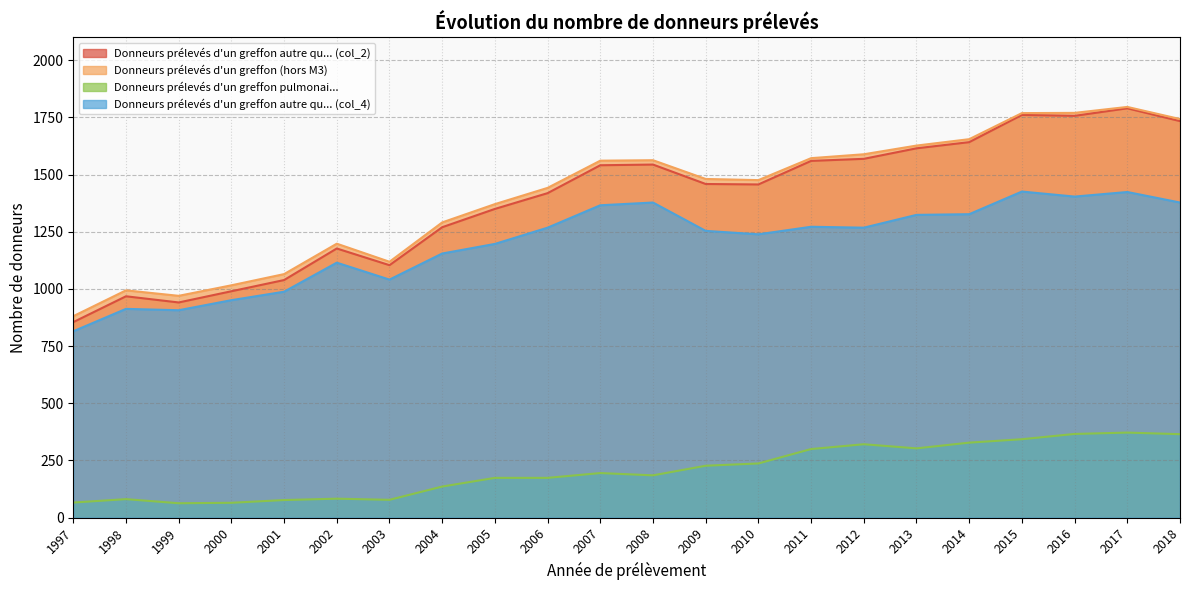

What is the value of the Donneurs prélevés d'un greffon autre qu... (col_2) point at the 14th from the left?

1457